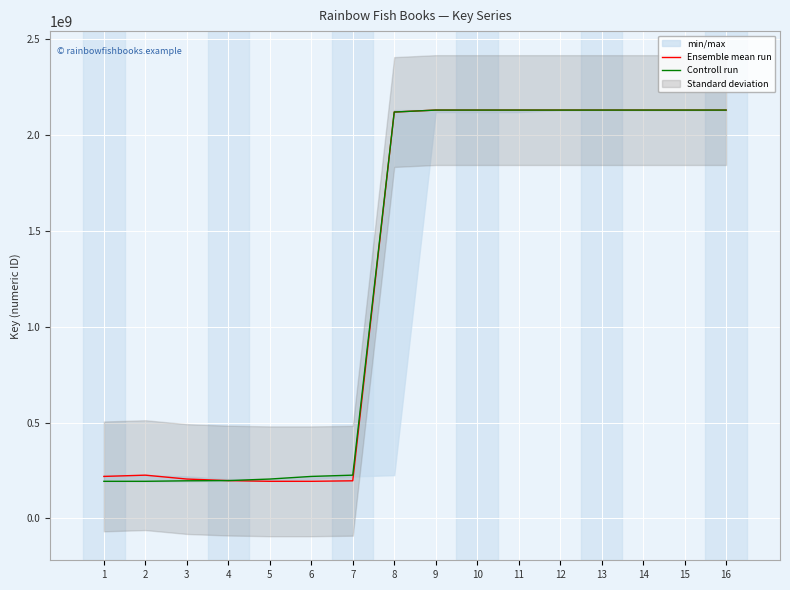

Does the chart display data point markers on the line(s)?

No